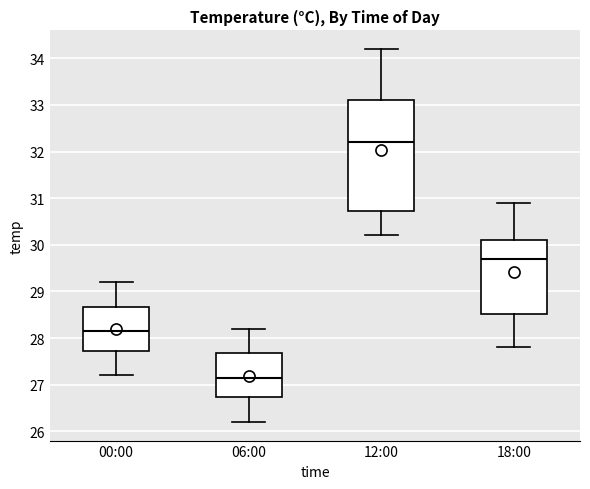

Reading left to right, read every box against the y-axis: the position of its median line, the range the box covers, and the ends of its whiskers. The values are not printed on the chart, so give them approximately, as read against the axis.

00:00: median 28.2, box 27.7 to 28.7, whiskers 27.2 to 29.2
06:00: median 27.2, box 26.7 to 27.7, whiskers 26.2 to 28.2
12:00: median 32.2, box 30.7 to 33.1, whiskers 30.2 to 34.2
18:00: median 29.7, box 28.5 to 30.1, whiskers 27.8 to 30.9